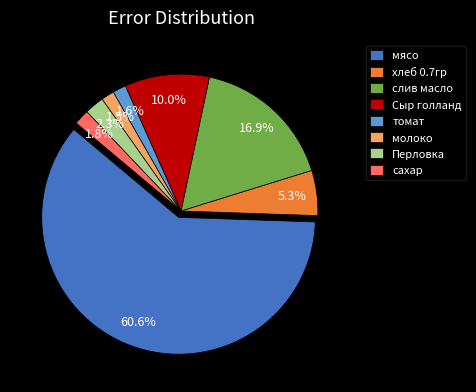

To the nearest percent, what portion does слив масло represent?

17%